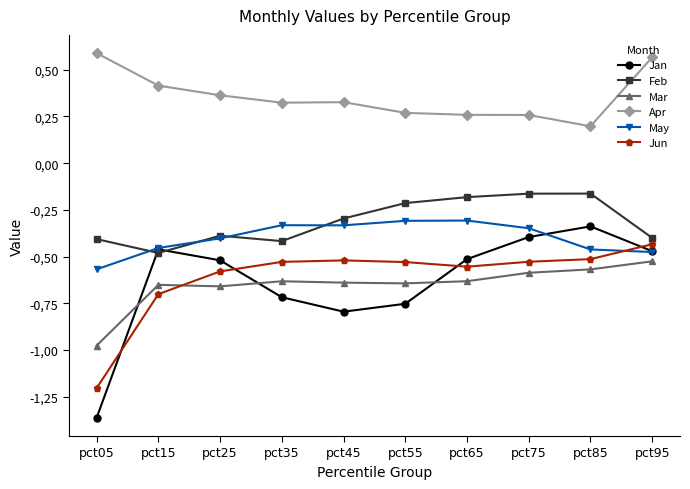

Is this an area chart (filled region under the line)?

No